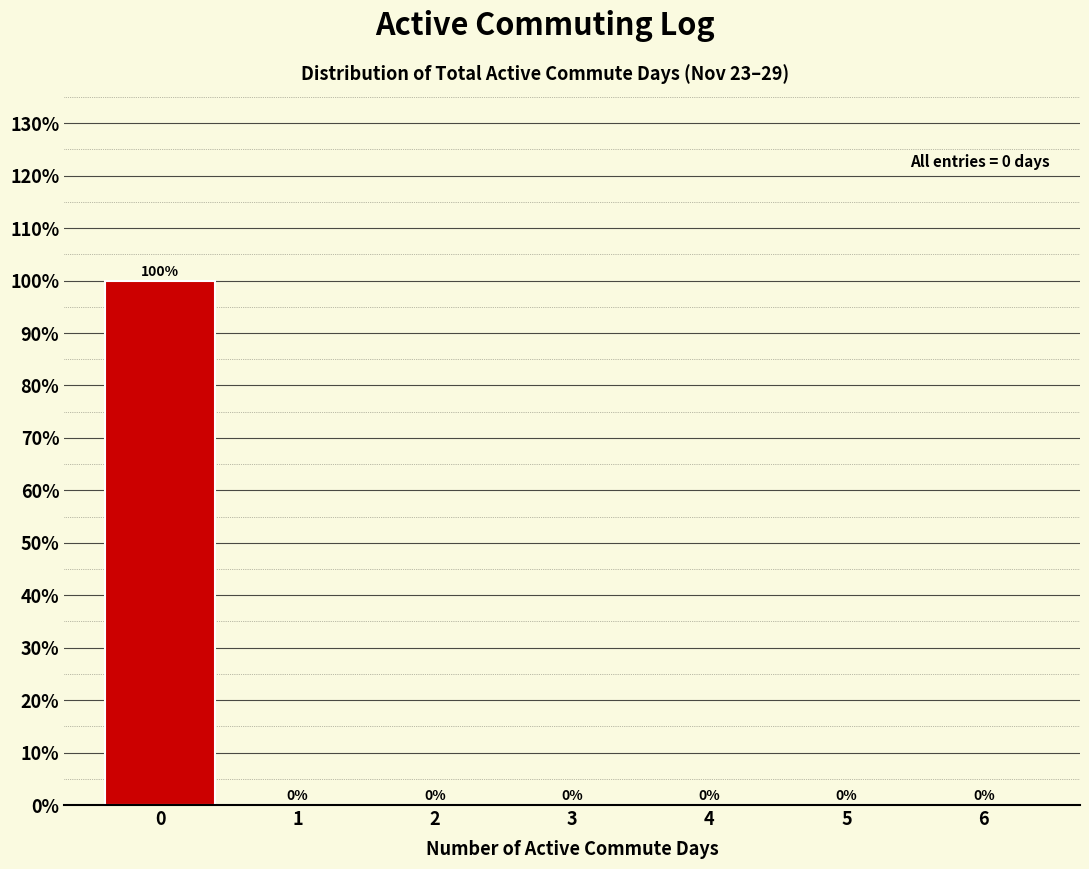

Reading left to right, what are all the values shown in this chart?

0=100	1=0	2=0	3=0	4=0	5=0	6=0